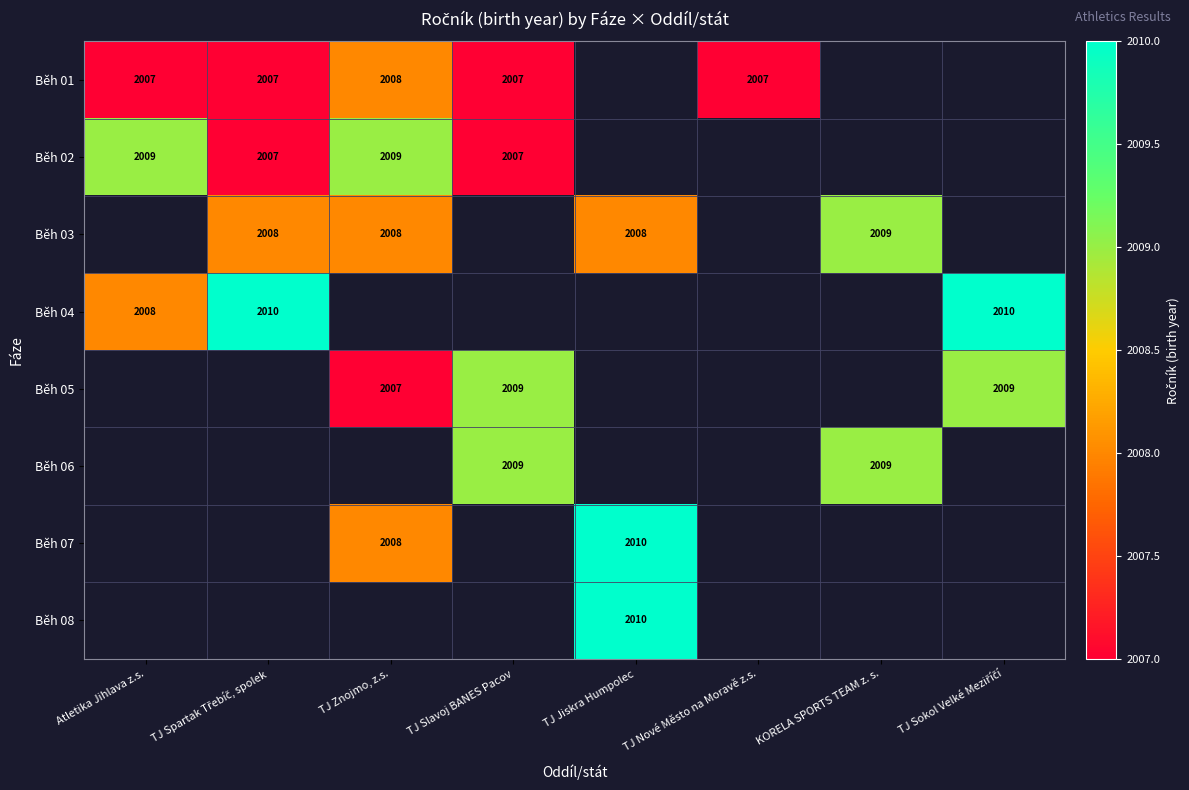

Is the value of Běh 05 at TJ Slavoj BANES Pacov greater than the value of Běh 01 at TJ Slavoj BANES Pacov?

Yes